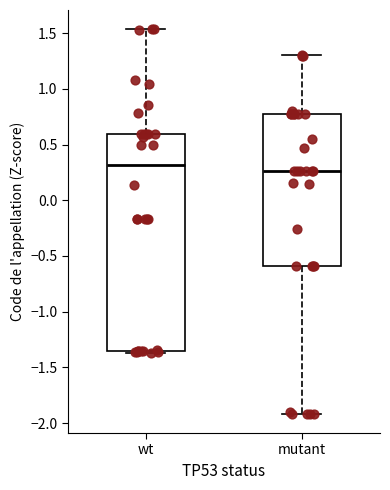

Reading left to right, transcribe this box plot: for each box, give where its median line is, the range the box spans, and where its two whiskers end, as read against the y-axis. The values are not printed on the chart, so give them approximately, as read against the axis.

wt: median 0.30, box -1.35 to 0.60, whiskers -1.35 (just below the box's lower edge) to 1.55
mutant: median 0.25, box -0.60 to 0.75, whiskers -1.90 to 1.30